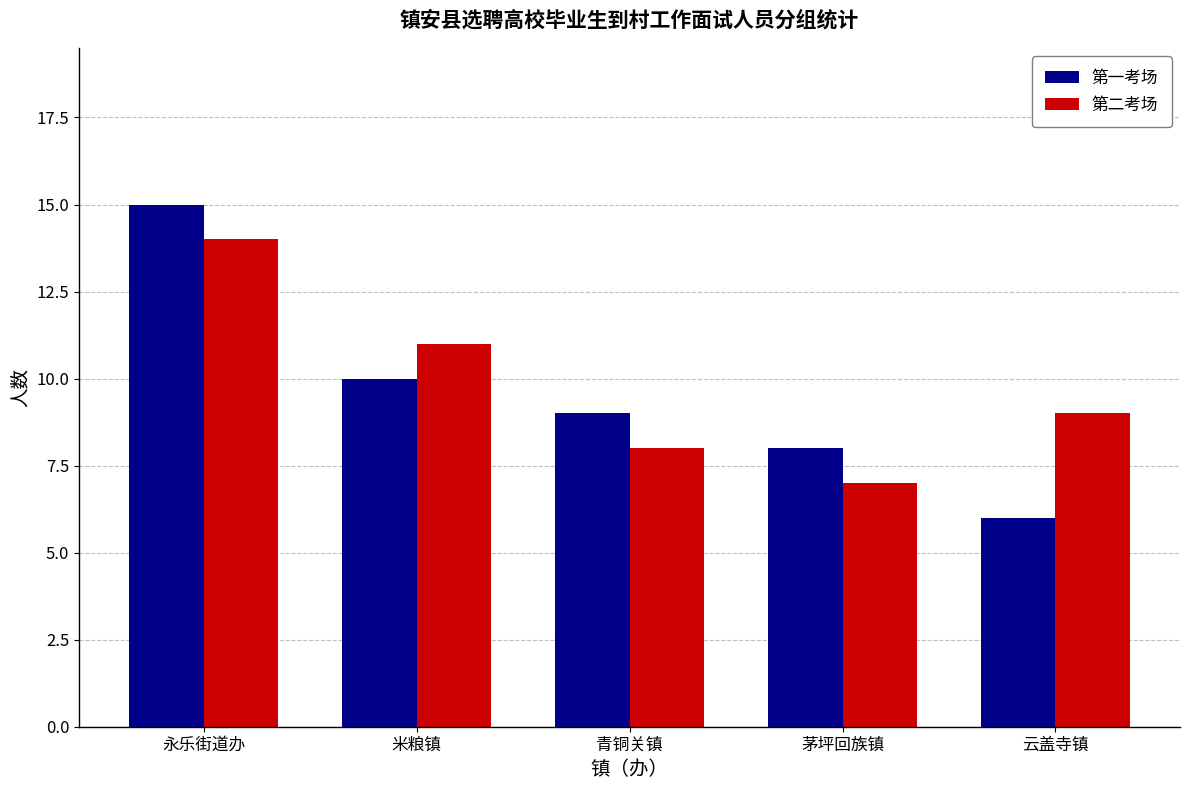

Reading right to left, what are all the values shown in this chart?

第一考场: 云盖寺镇=6	茅坪回族镇=8	青铜关镇=9	米粮镇=10	永乐街道办=15
第二考场: 云盖寺镇=9	茅坪回族镇=7	青铜关镇=8	米粮镇=11	永乐街道办=14